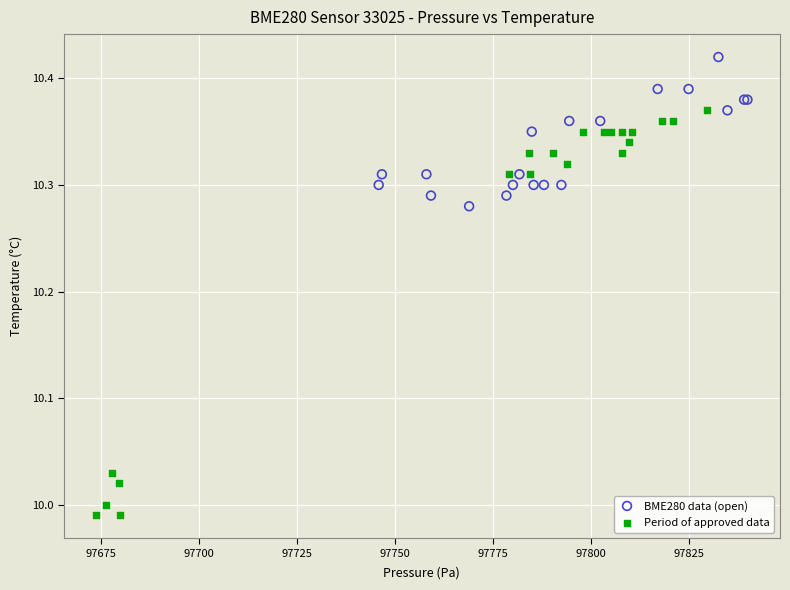

Which series contains the lowest Y value?

Period of approved data